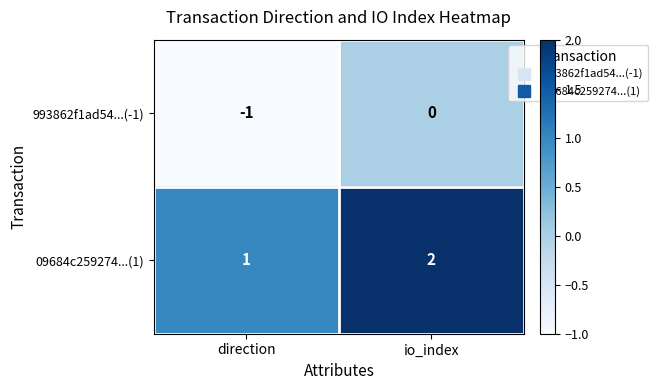

Reading left to right, transcribe all the data shown in this chart.

993862f1ad54...(-1): -1	0
09684c259274...(1): 1	2